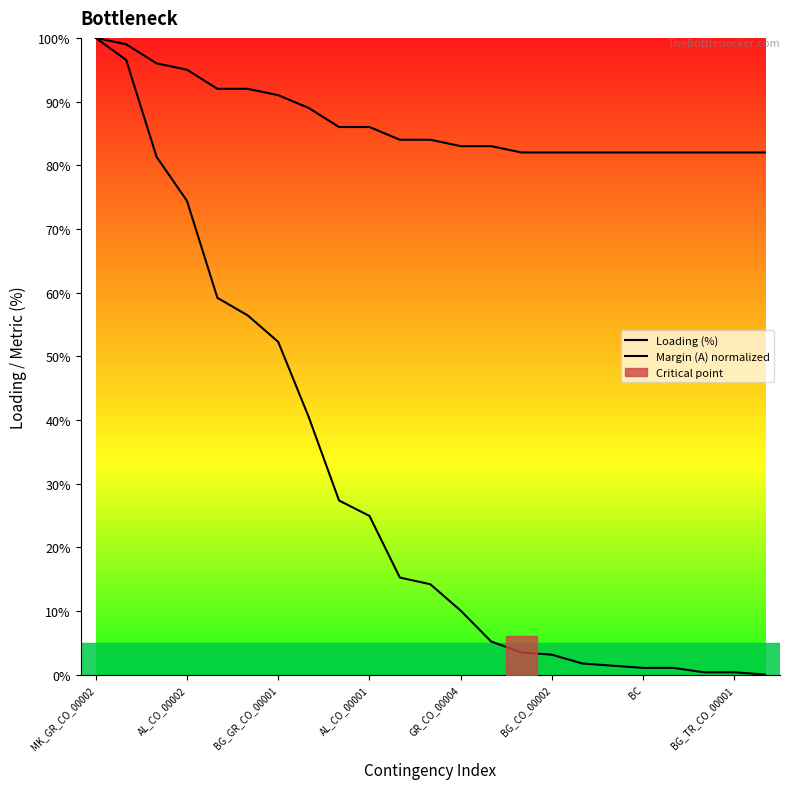

How many lines are shown in the chart?

2